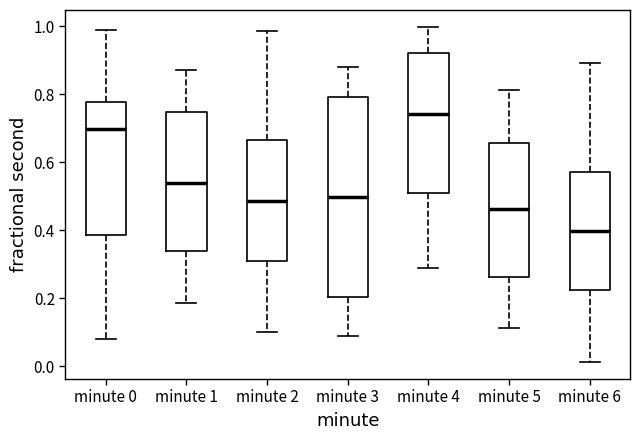

Where does the median line of the box for minute 5 sit on the y-axis? The values are not printed on the chart, so give them approximately, as read against the axis.

0.46